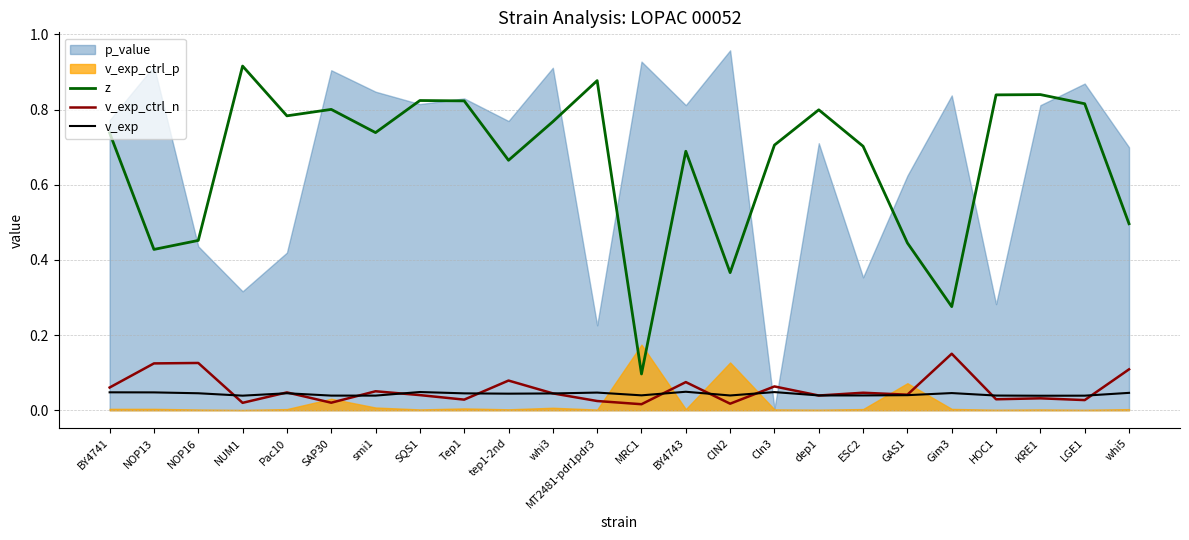

Count the v_exp values in the range 0 to 1.

24